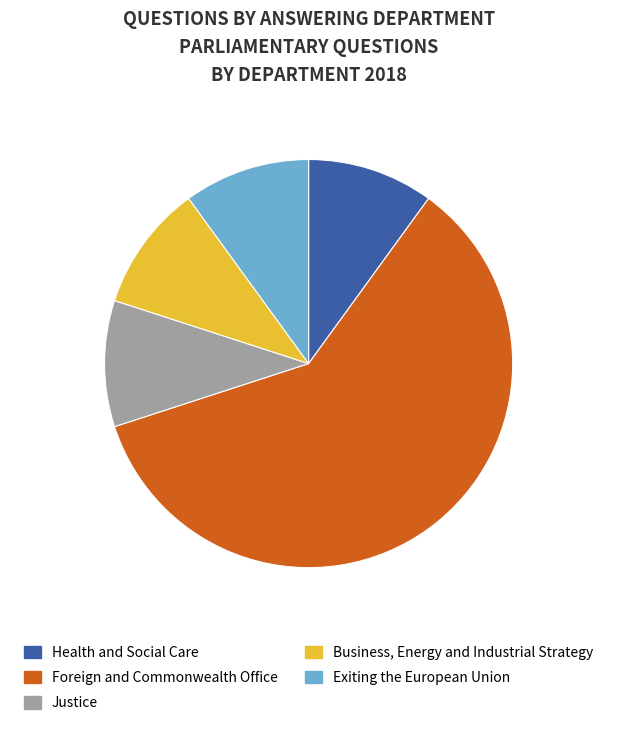

Which category accounts for the majority?

Foreign and Commonwealth Office